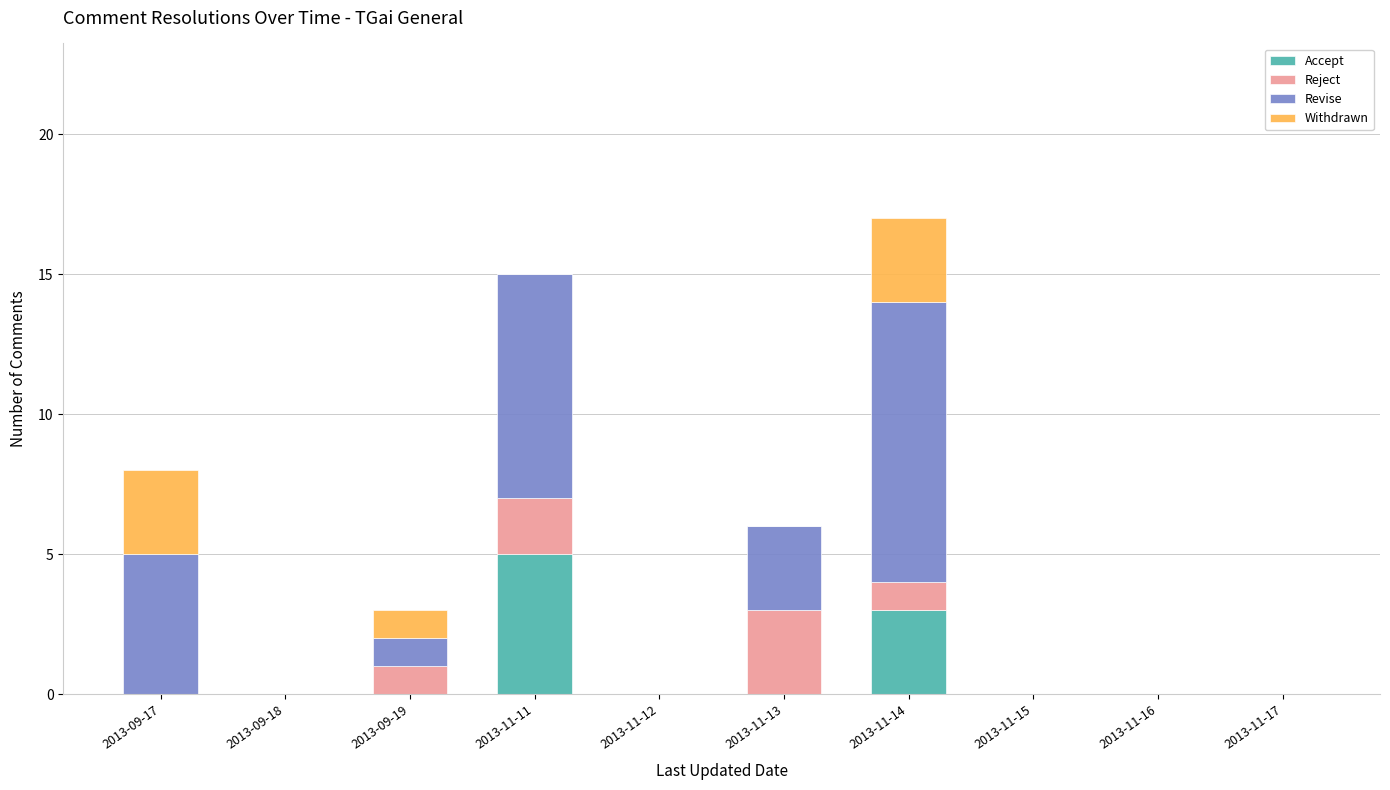

At which category is the sum across all series the highest?

2013-11-14